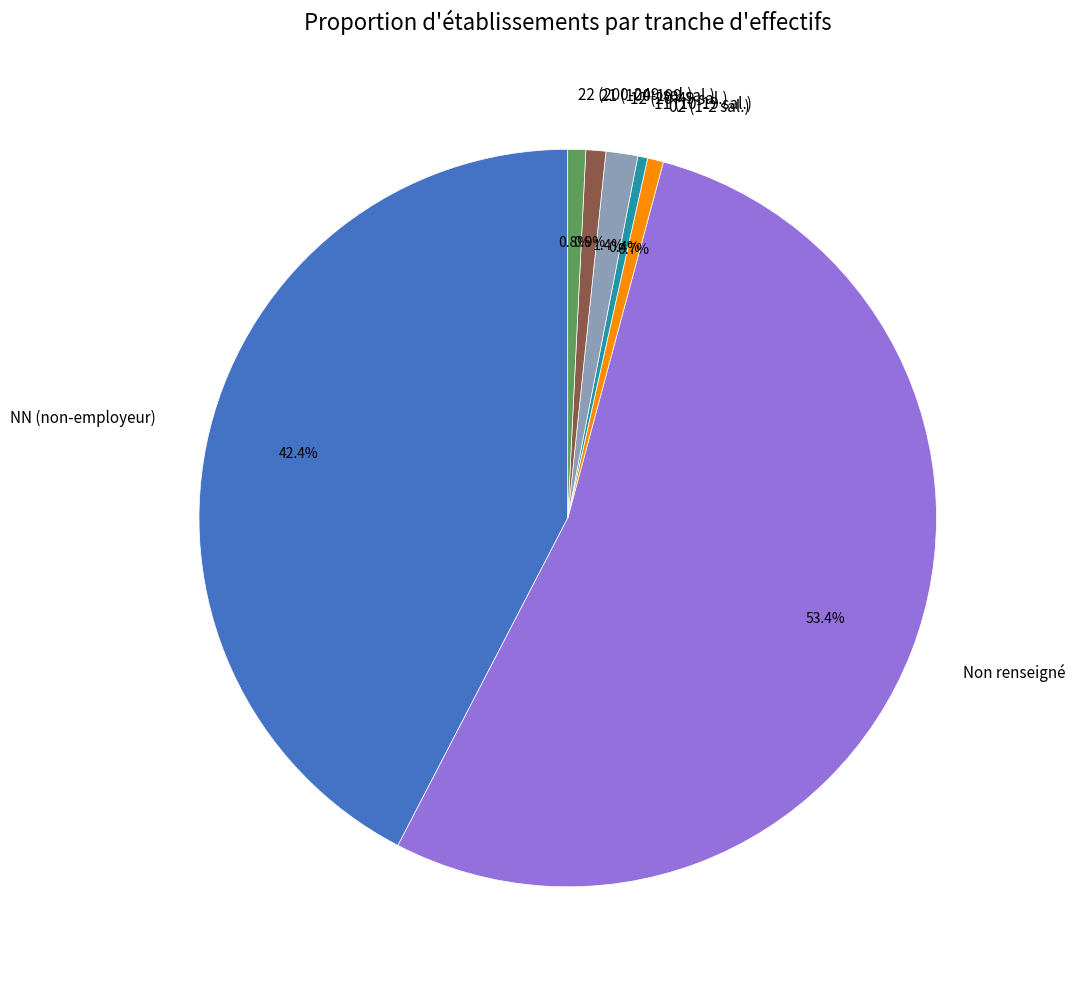

Does Non renseigné represent more than half of the total?

Yes